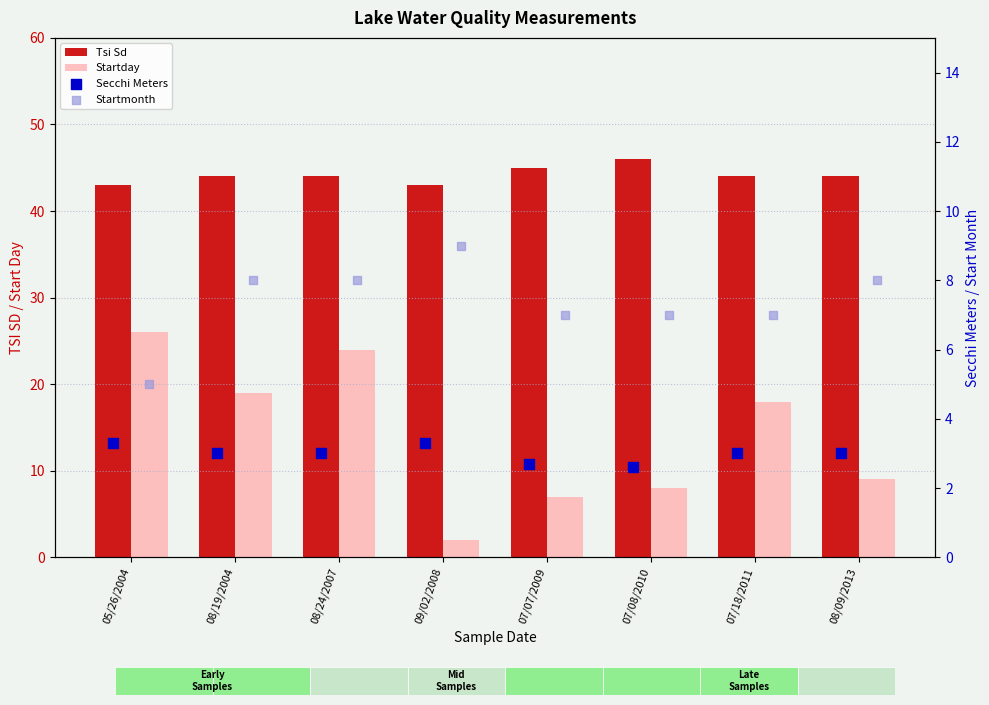

What are all the series names shown in the legend?

Tsi Sd, Startday, Secchi Meters, Startmonth